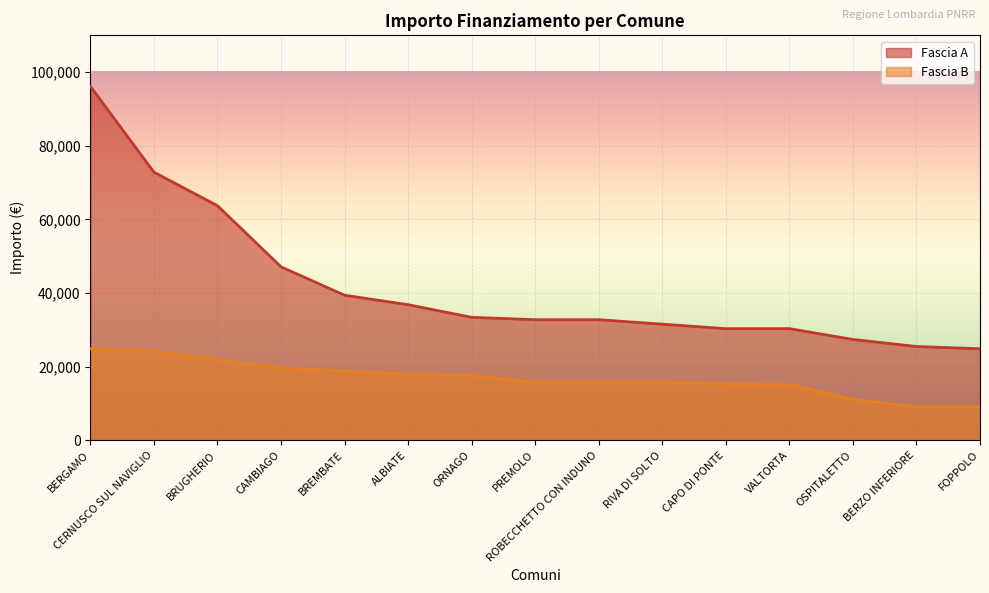

How many values in the Fascia B series are below 15782?

5